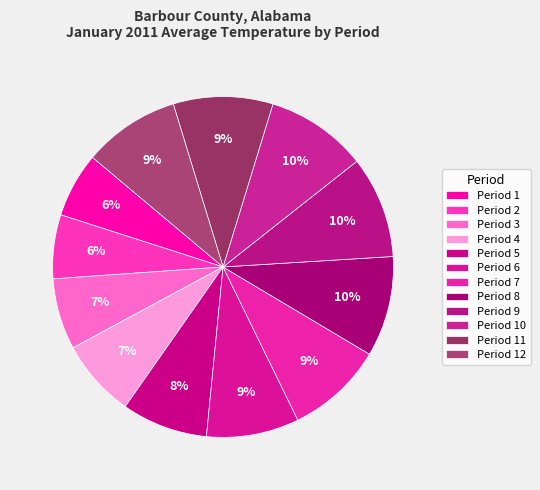

How many slices are in this pie chart?

12